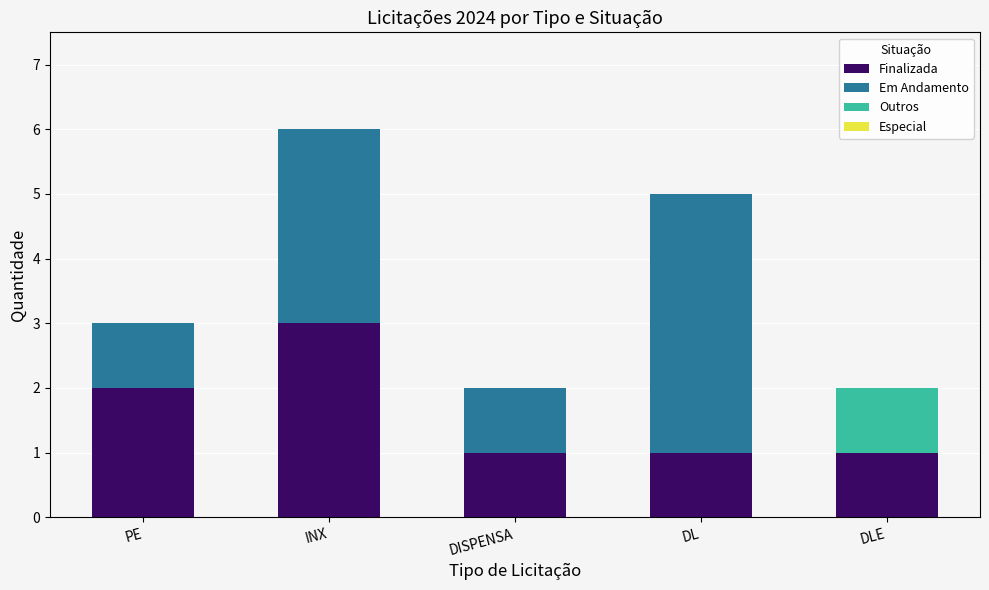

What is the sum of all Finalizada values?

8